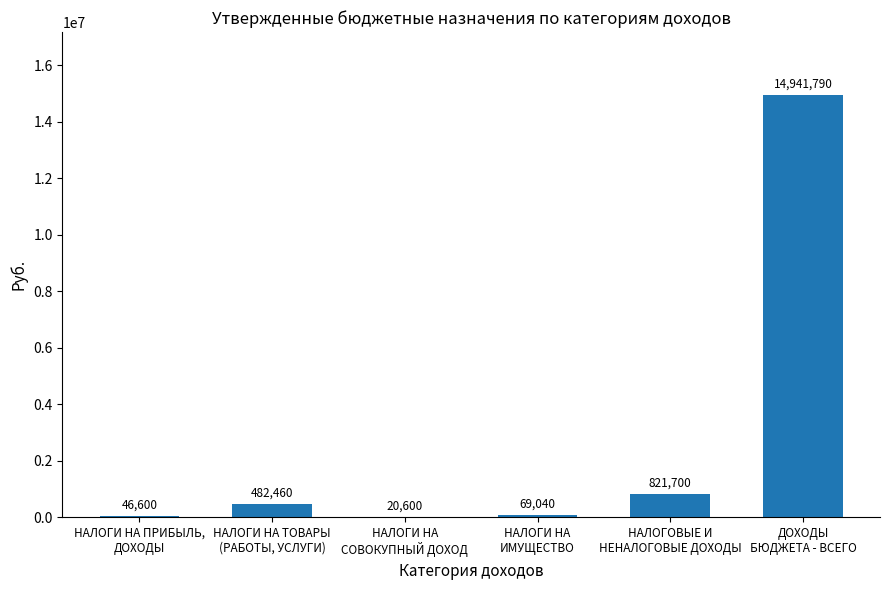

The chart shows a value of 20600 at НАЛОГИ НА
СОВОКУПНЫЙ ДОХОД. True or false?

True